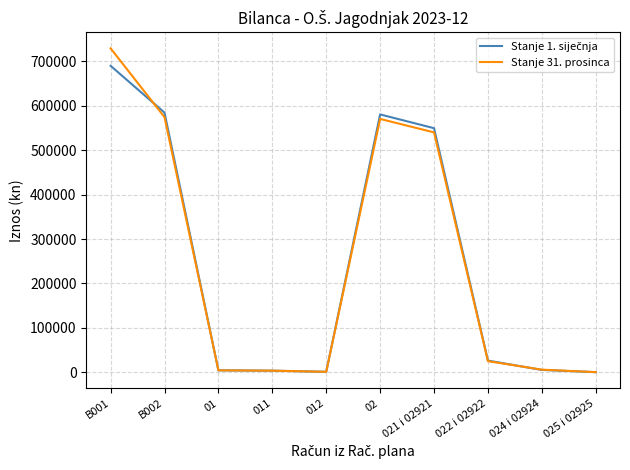

Which series has the widest spread of values?

Stanje 31. prosinca